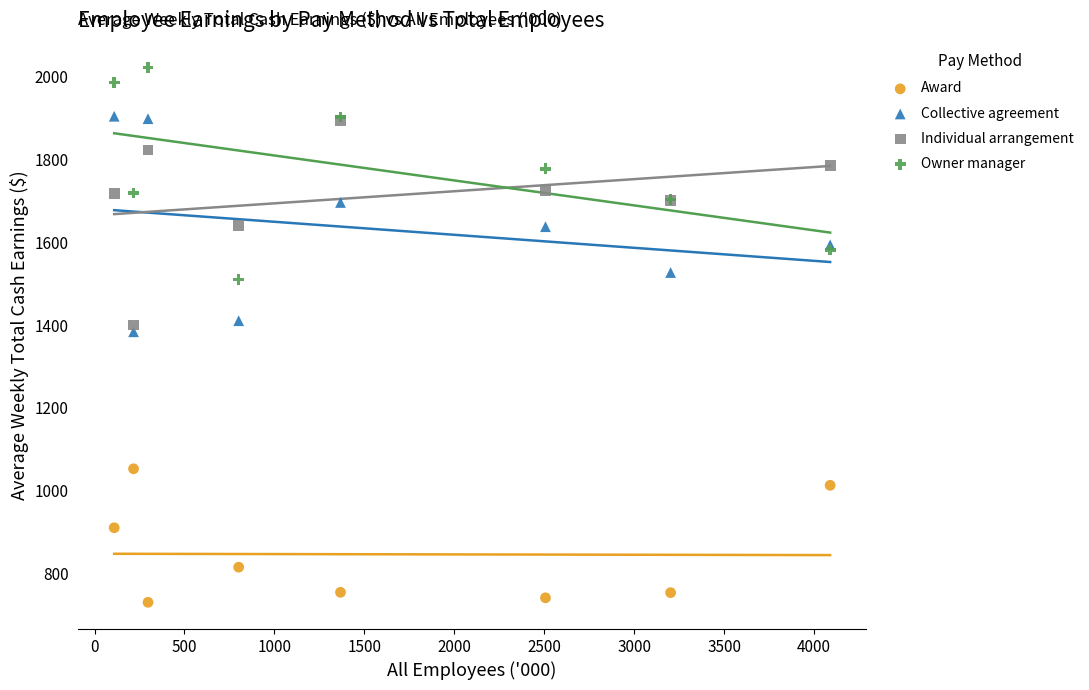

In the Award series, what Y value is closest to 891?

910.7